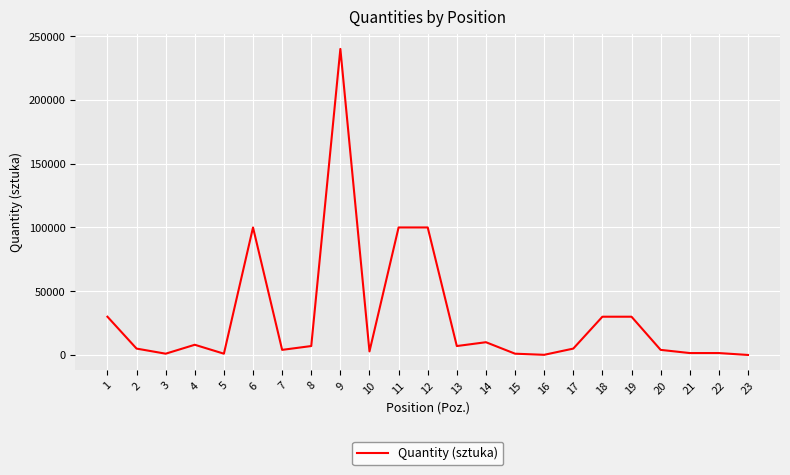

The chart shows a value of 163774 at 11. True or false?

False